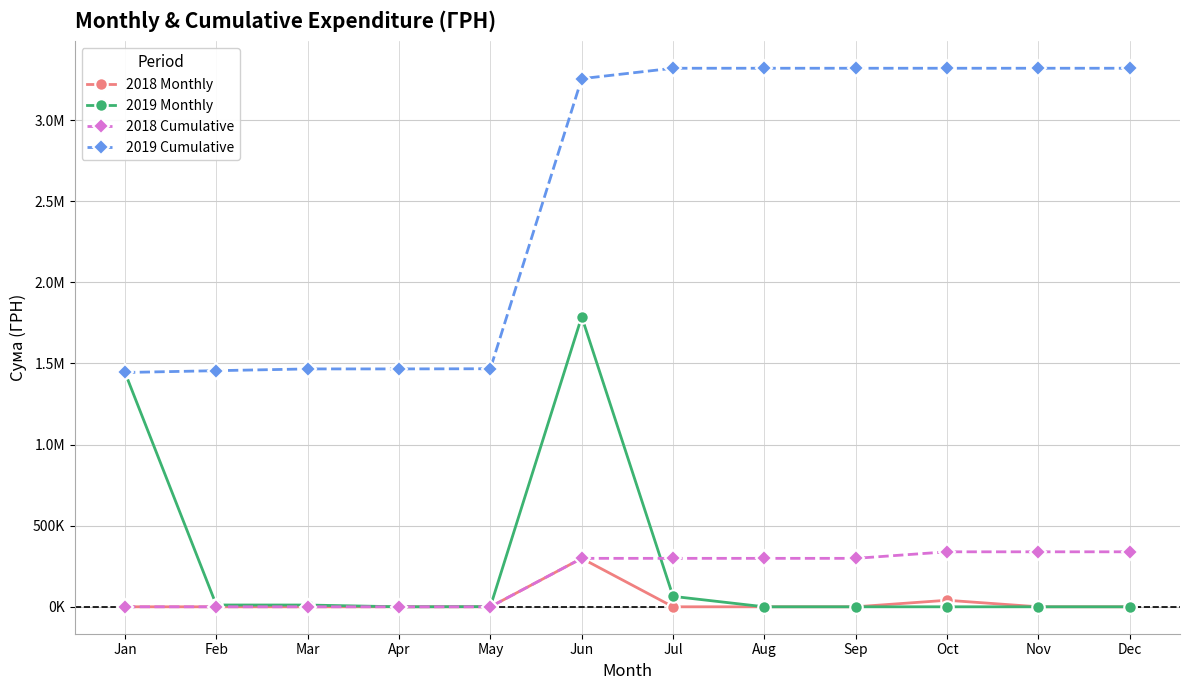

Is this an area chart (filled region under the line)?

No